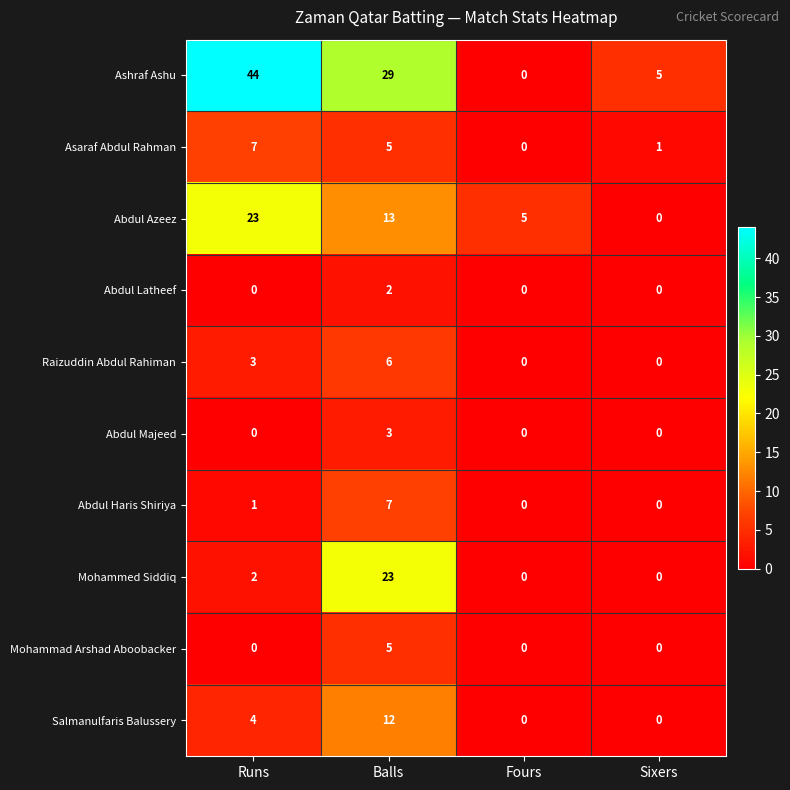

What is the difference between the maximum and minimum values in the Abdul Majeed series?

3